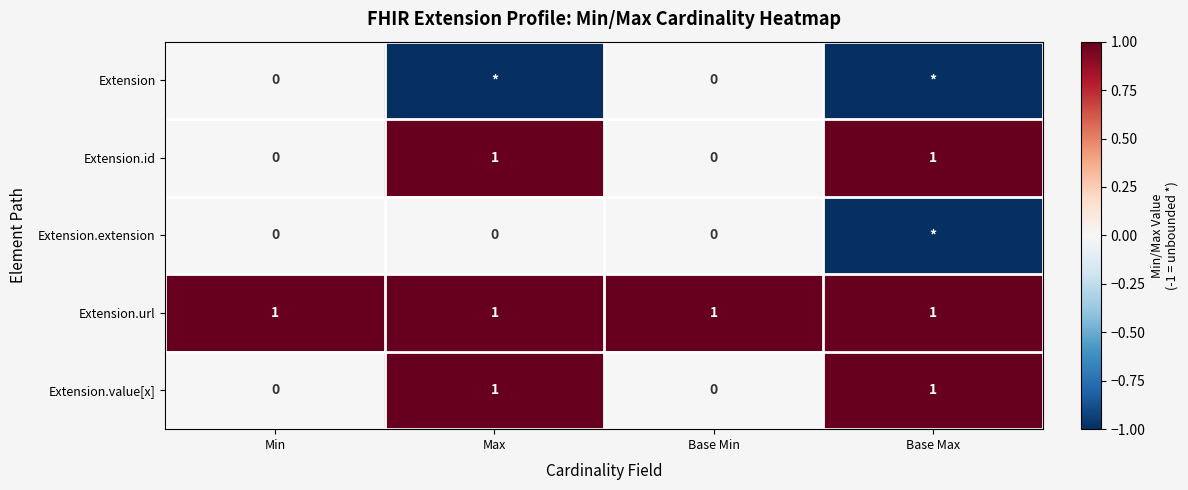

What is the sum of all Extension.url values?

4